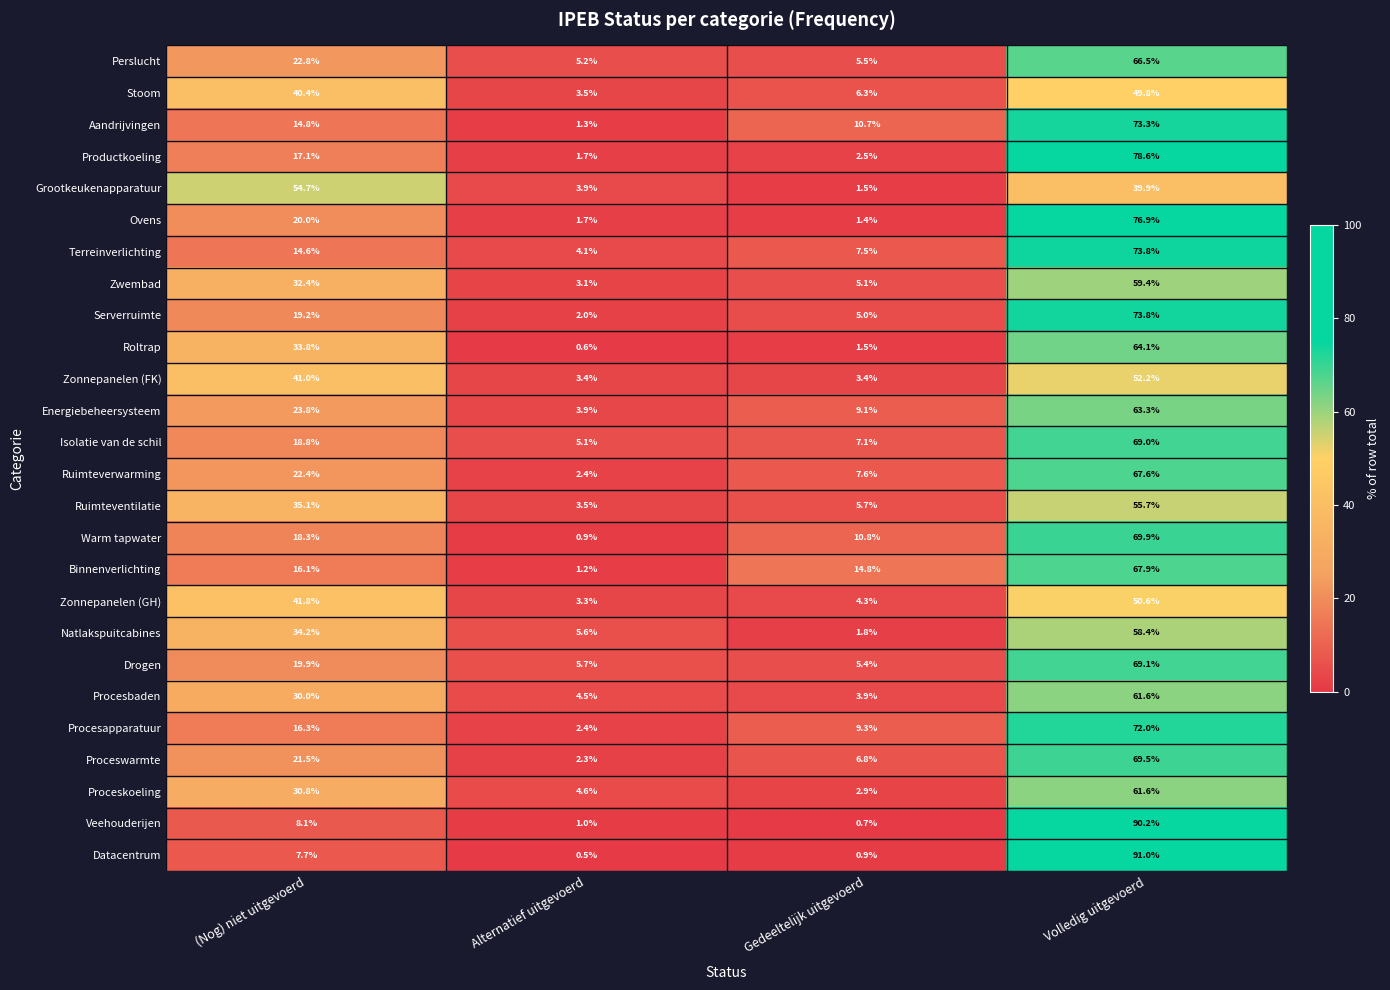

Which series has the largest range (max minus min)?

Datacentrum